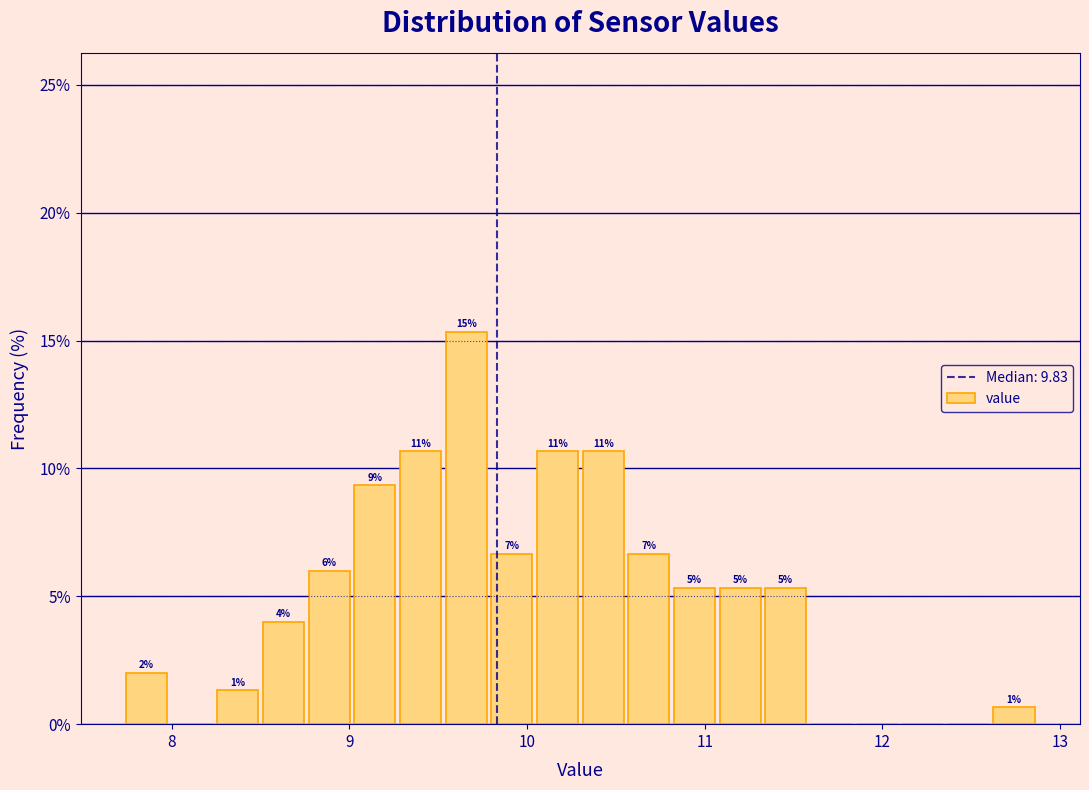

Read against the x-axis, roughly where is the centre of the tallest bar?

9.7